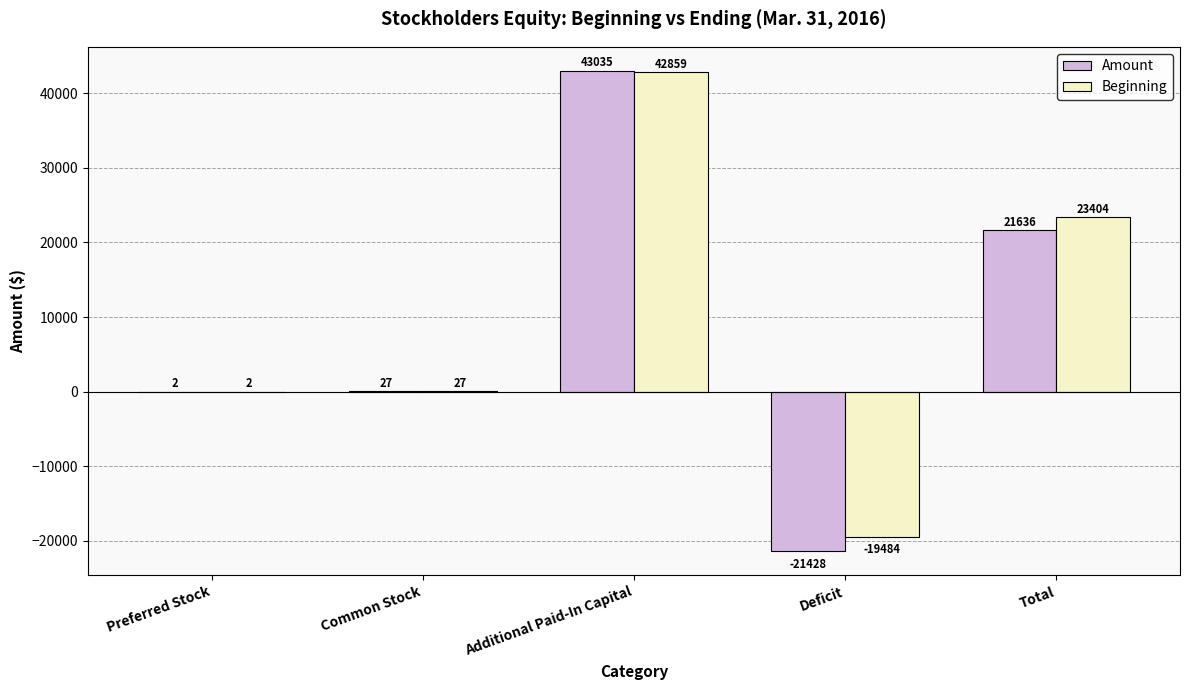

How many groups of bars are there?

5